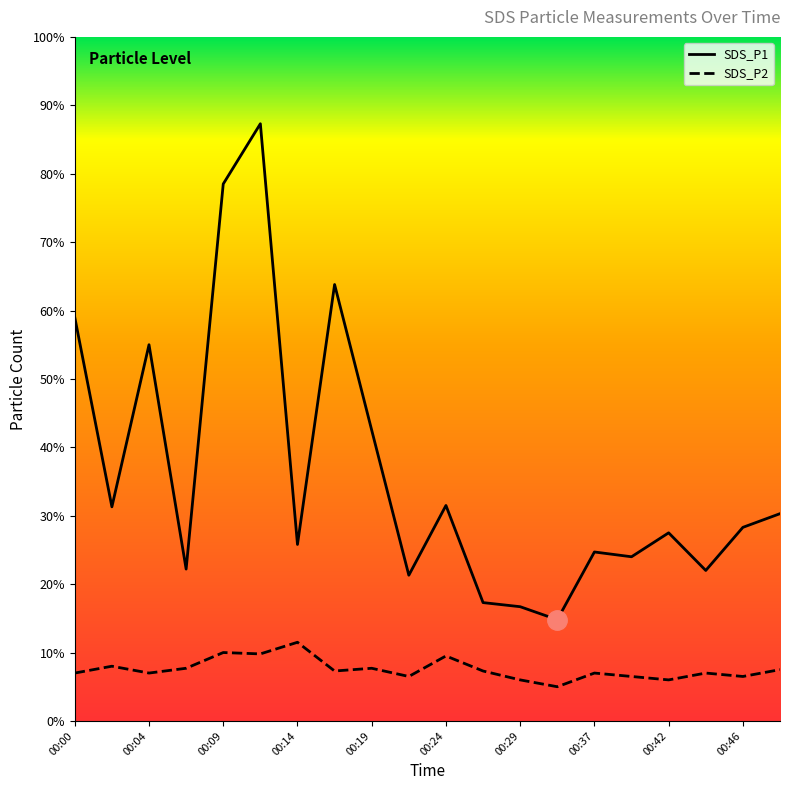

True or false: SDS_P1 and SDS_P2 cross at least once.

False